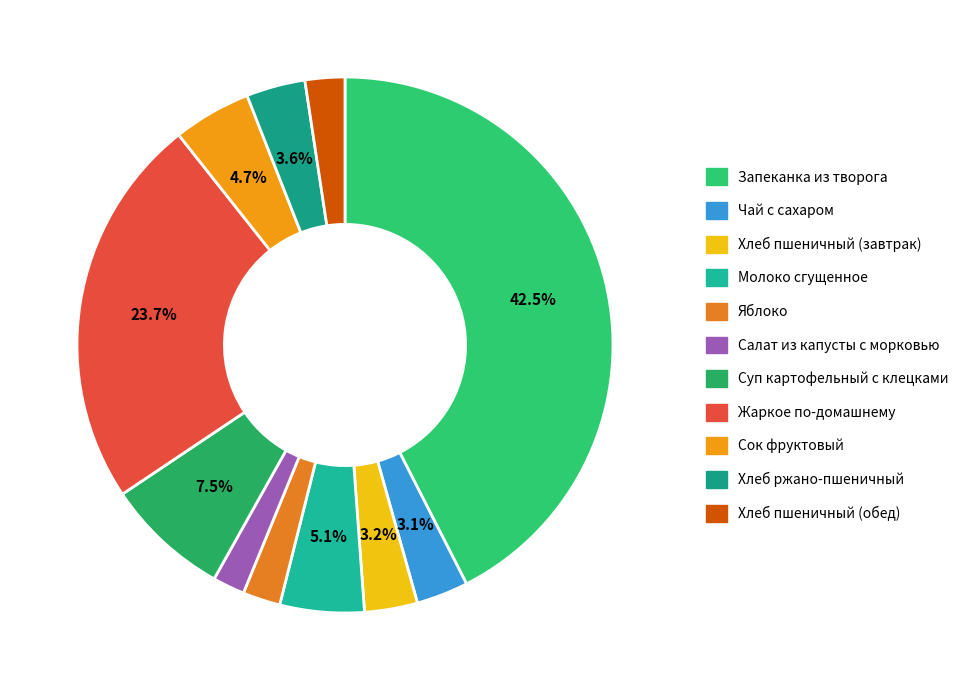

Approximately how many times larger is the value at Салат из капусты с морковью compared to Хлеб пшеничный (завтрак)?

0.6